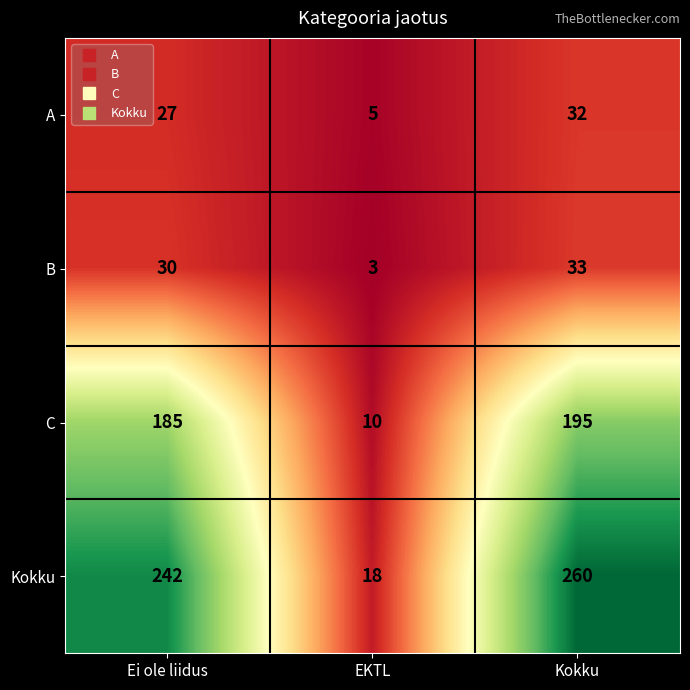

Which series has the widest spread of values?

Kokku